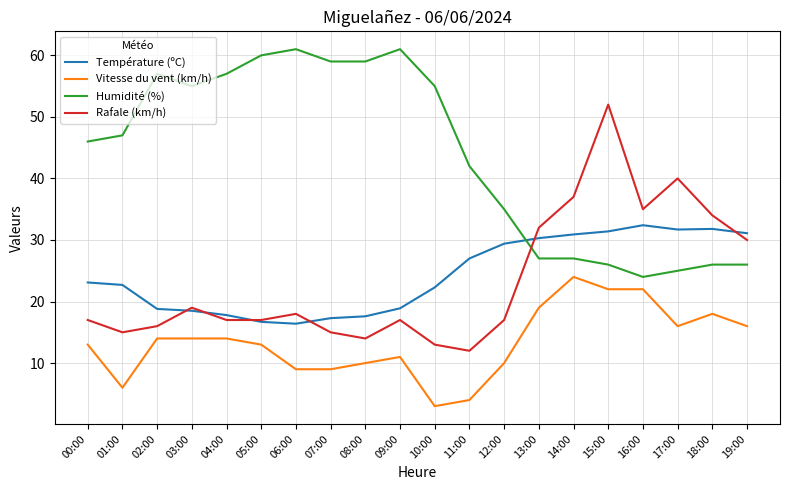

Does the chart display data point markers on the line(s)?

No